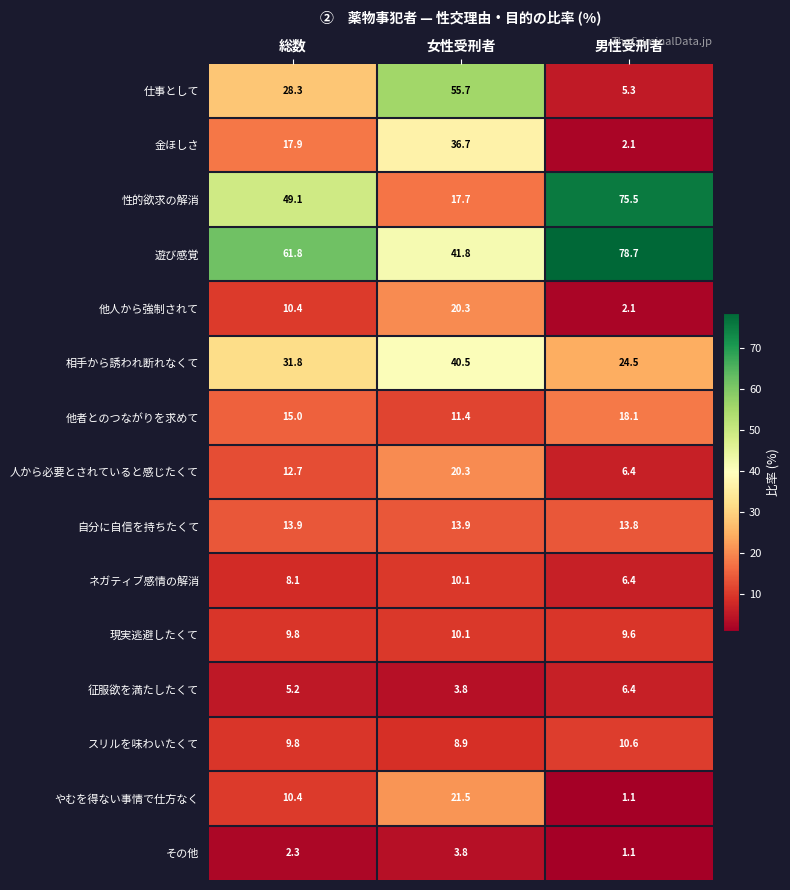

List the labels in order of 人から必要とされていると感じたくて value, largest first.

女性受刑者, 総数, 男性受刑者